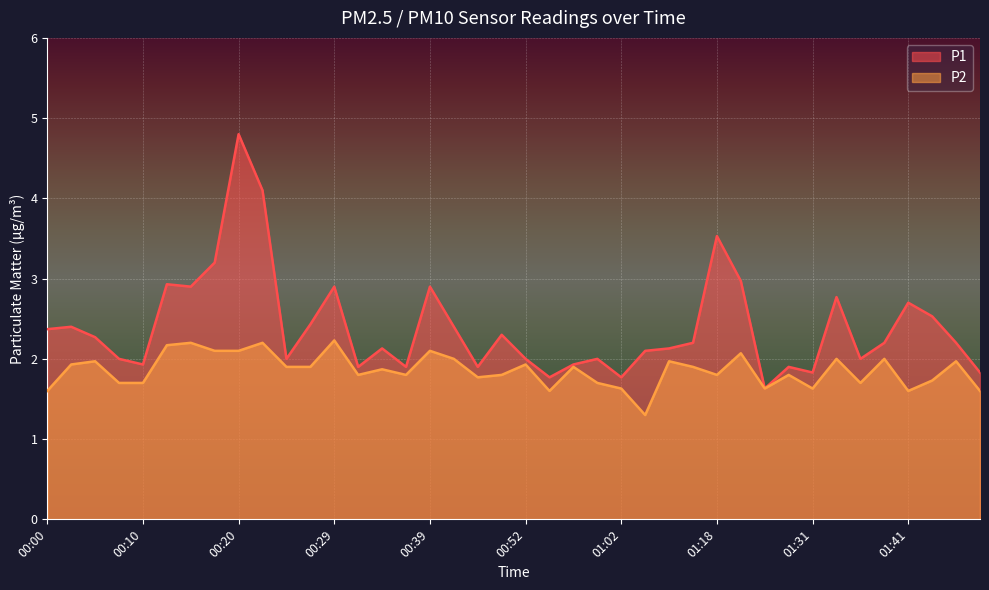

What value does the P2 series have at 01:31?

1.6